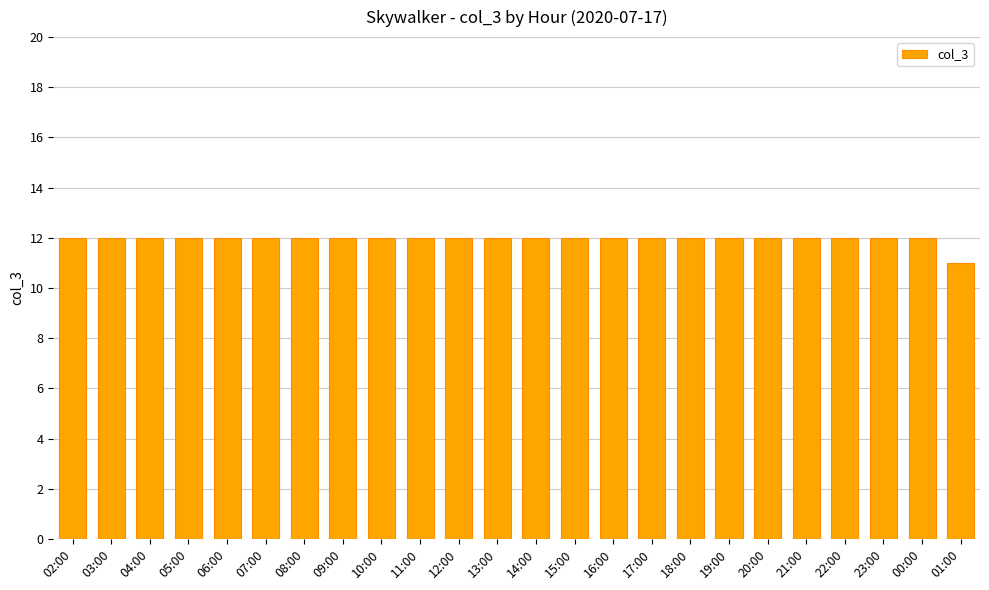

What is the ratio of the value at 00:00 to the value at 17:00?

1.0